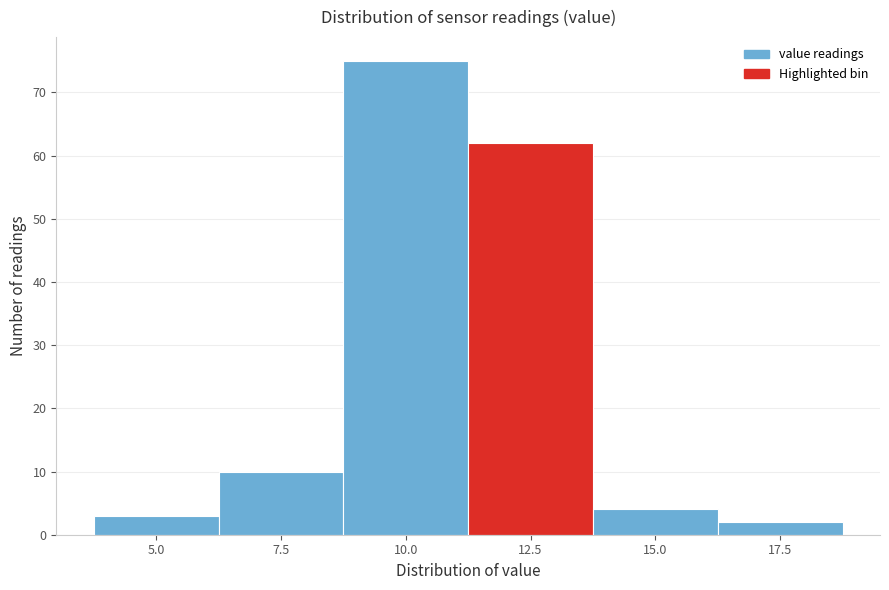

Reading left to right, extract all data points from this chart.

3	10	75	62	4	2